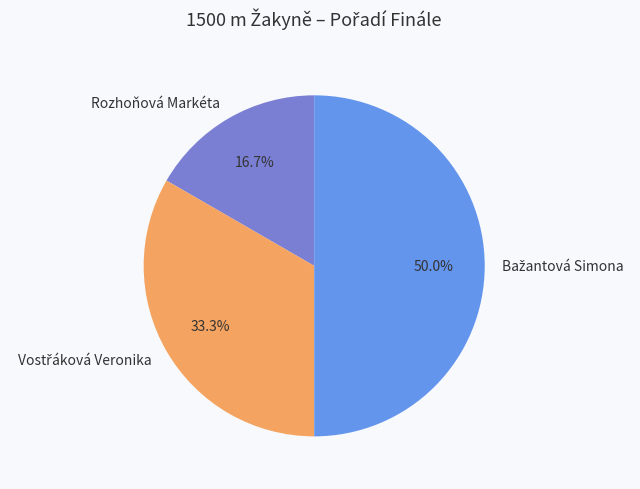

To the nearest percent, what is the average slice percentage?

33%